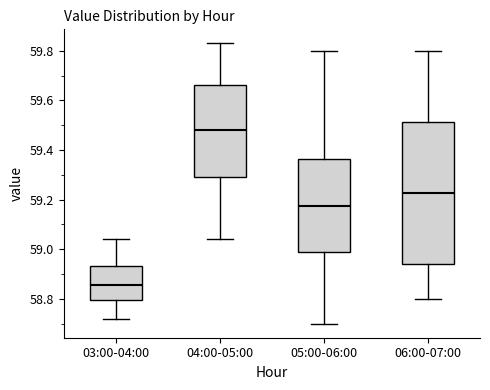

Reading left to right, read every box against the y-axis: the position of its median line, the range the box covers, and the ends of its whiskers. The values are not printed on the chart, so give them approximately, as read against the axis.

03:00-04:00: median 58.86, box 58.80 to 58.94, whiskers 58.72 to 59.04
04:00-05:00: median 59.48, box 59.30 to 59.66, whiskers 59.04 to 59.84
05:00-06:00: median 59.18, box 58.98 to 59.36, whiskers 58.70 to 59.80
06:00-07:00: median 59.22, box 58.94 to 59.52, whiskers 58.80 to 59.80